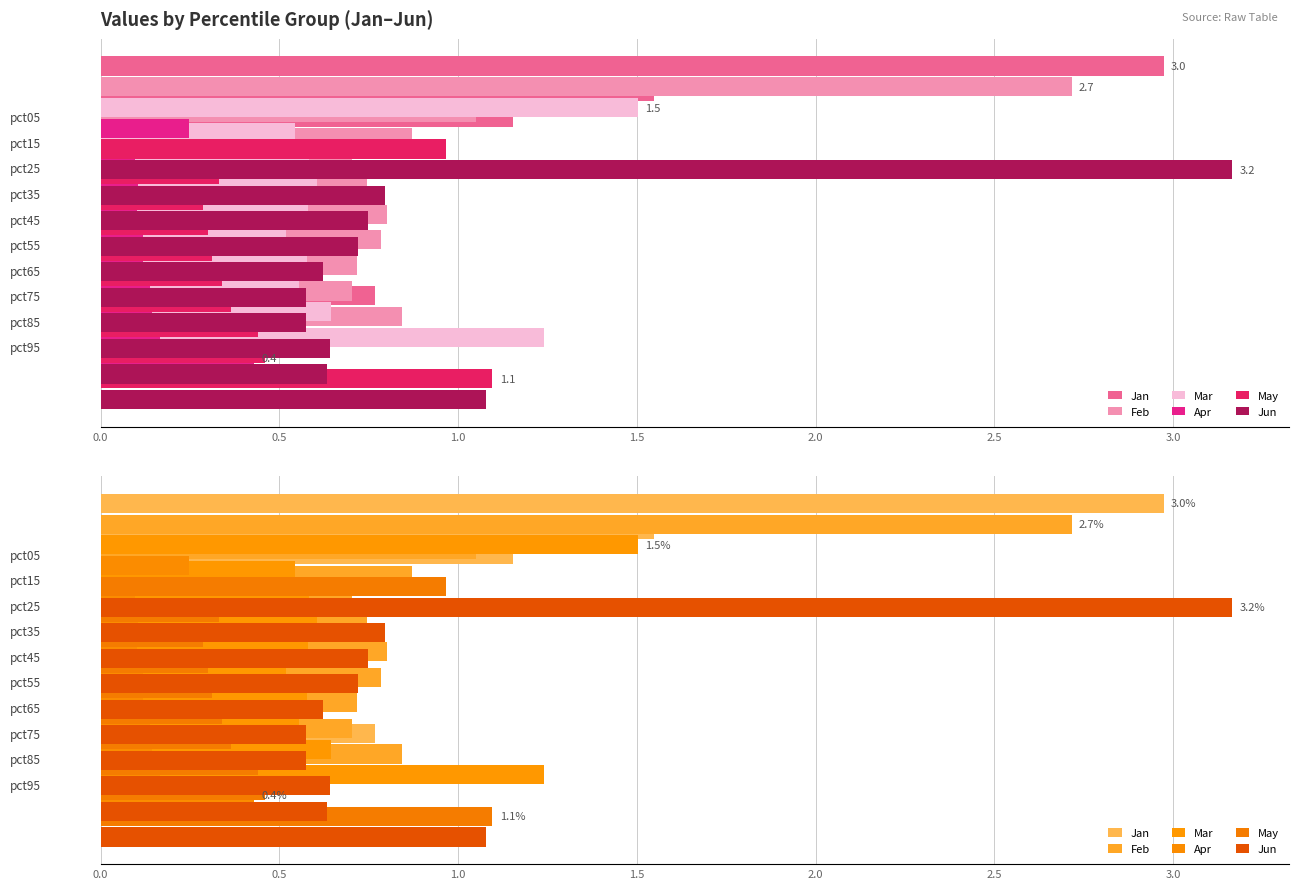

What is the difference between the second highest and minimum values in the Feb series?

0.3